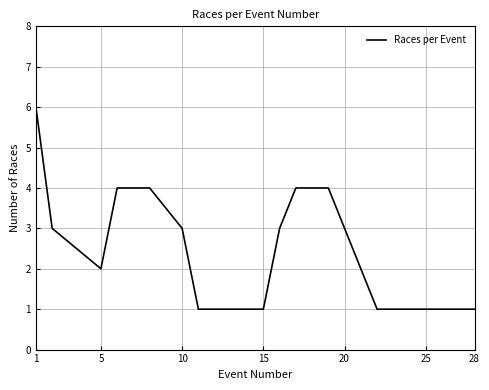

Reading left to right, list all the values displayed in this chart.

6	3	2	4	4	3	1	1	3	4	4	3	2	1	1	1	1	1	1	1